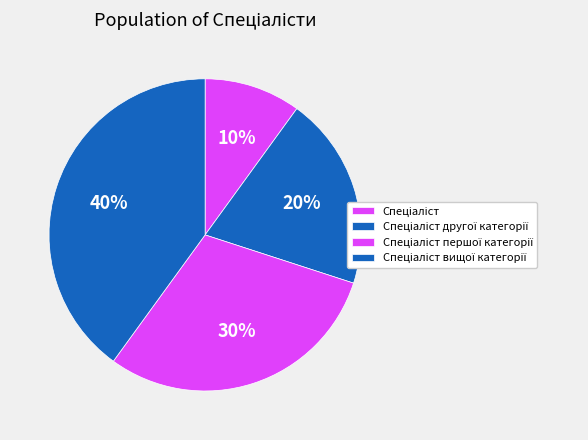

How many slices are in this pie chart?

4